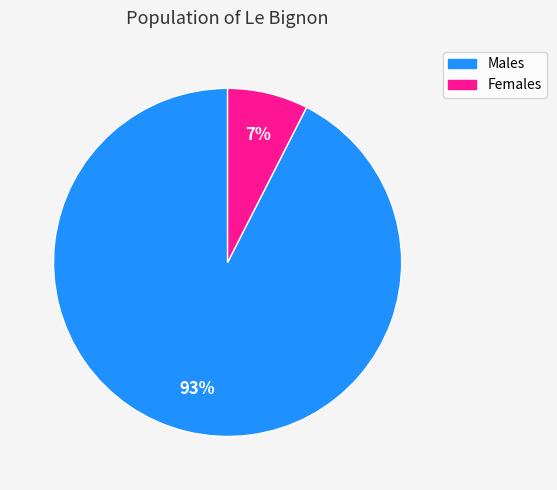

To the nearest percent, what is the average slice percentage?

50%